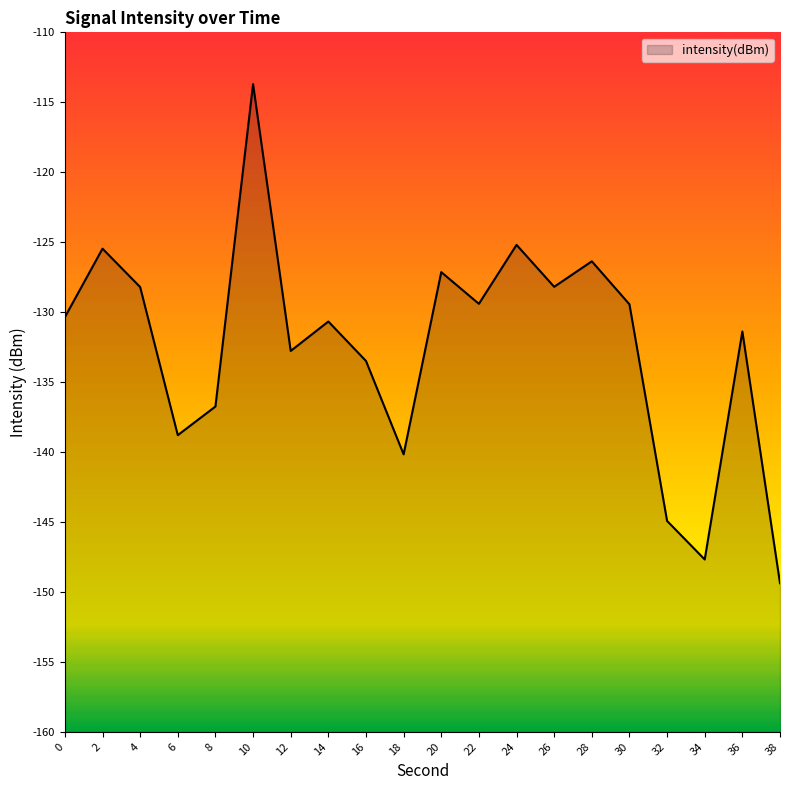

Which has a higher value, 6 or 10?

10